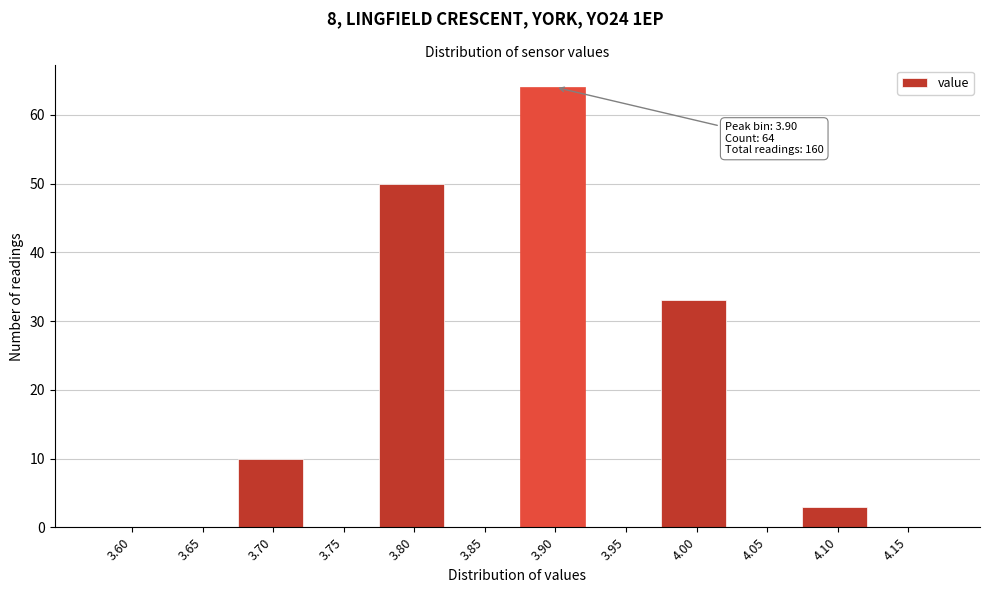

Reading left to right, transcribe all the data shown in this chart.

3.60=0	3.65=0	3.70=10	3.75=0	3.80=50	3.85=0	3.90=64	3.95=0	4.00=33	4.05=0	4.10=3	4.15=0